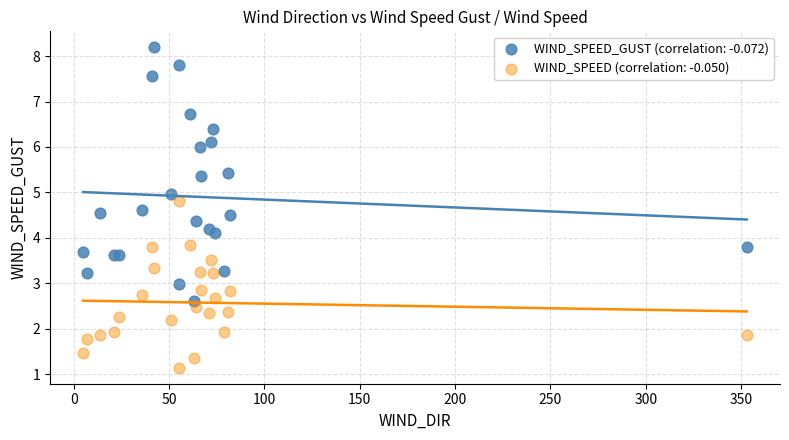

Which series contains the highest Y value?

WIND_SPEED_GUST (correlation: -0.072)